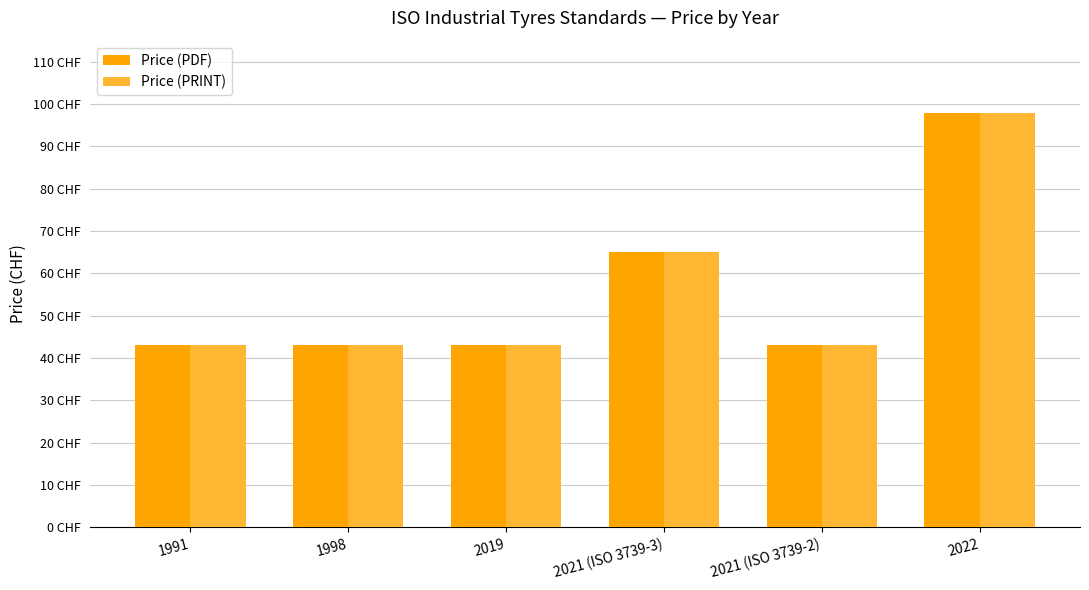

Are the bars horizontal?

No